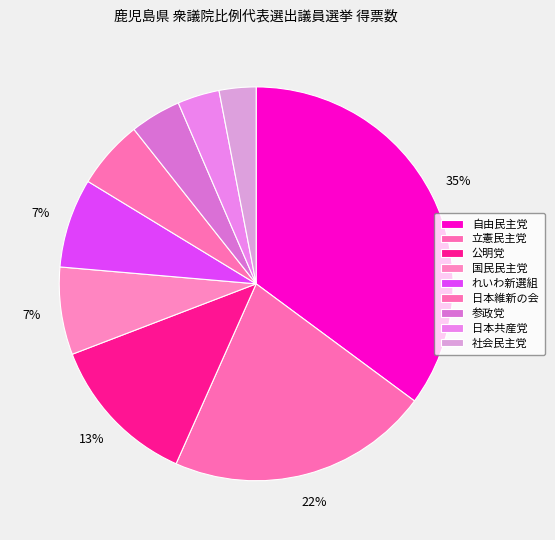

How many segments does this pie chart have?

9